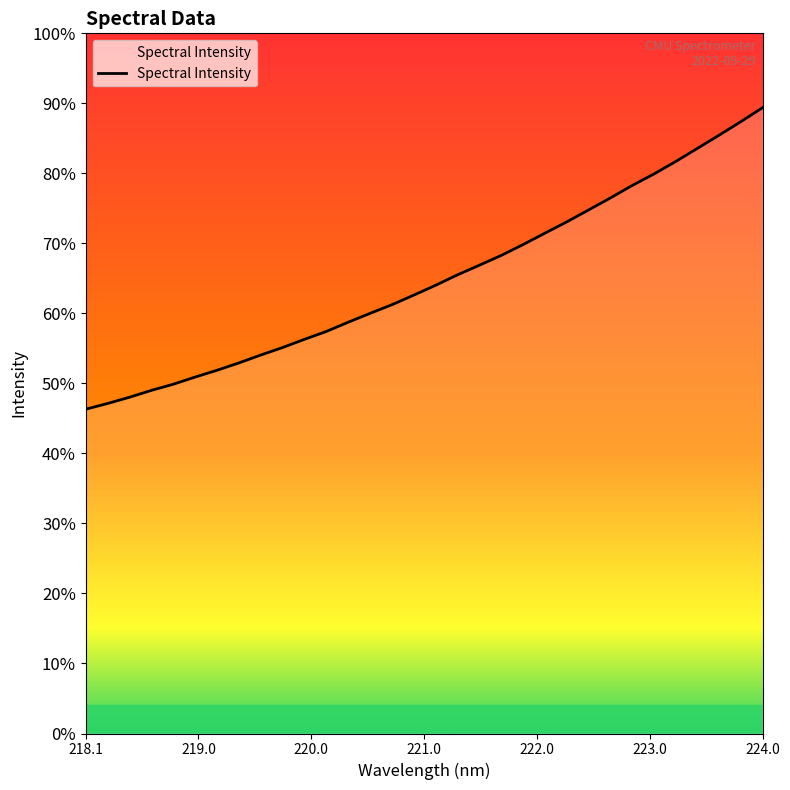

Does the chart display data point markers on the line(s)?

No